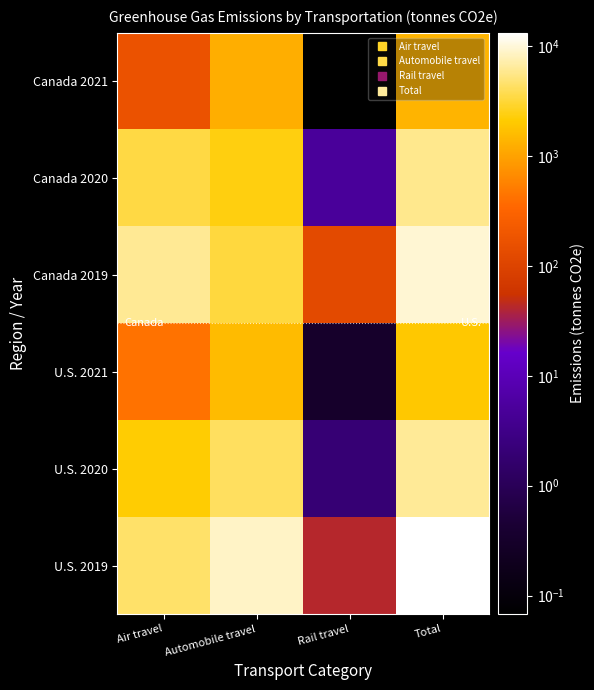

Count the number of categories in the chart.

4